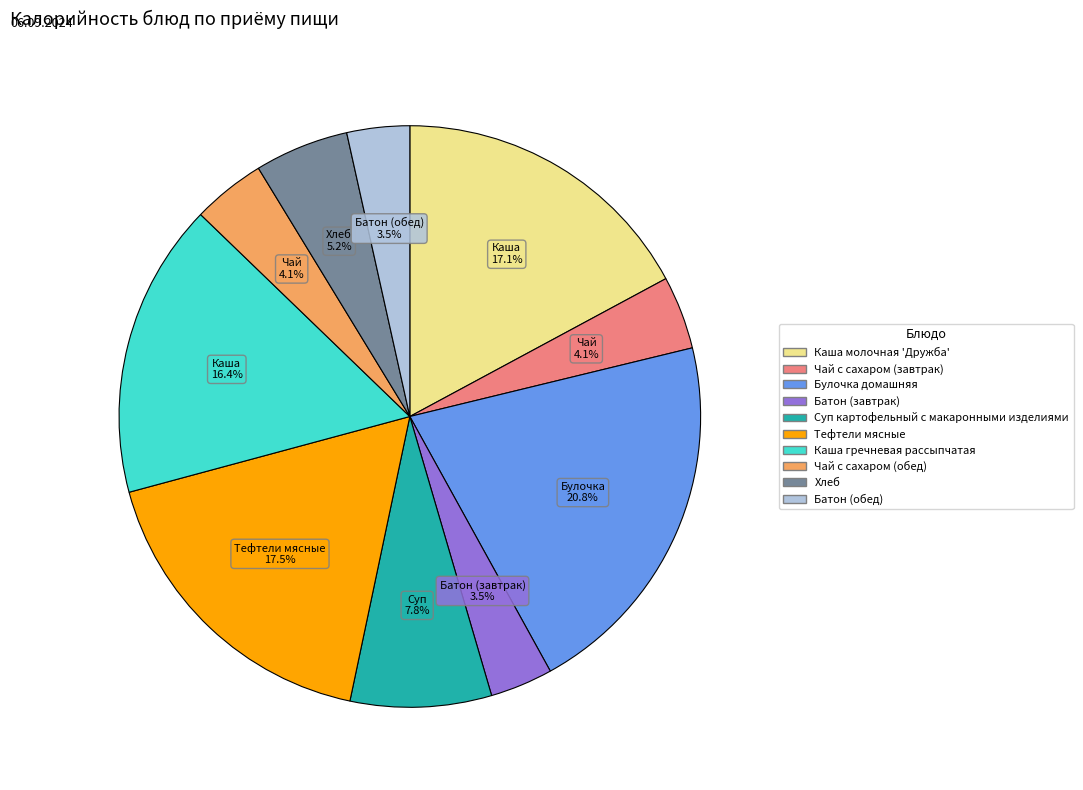

True or false: Каша молочная 'Дружба' accounts for 17% of the total.

True